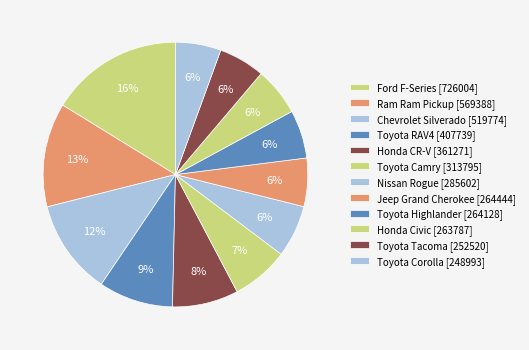

Which slice is the largest?

F-Series